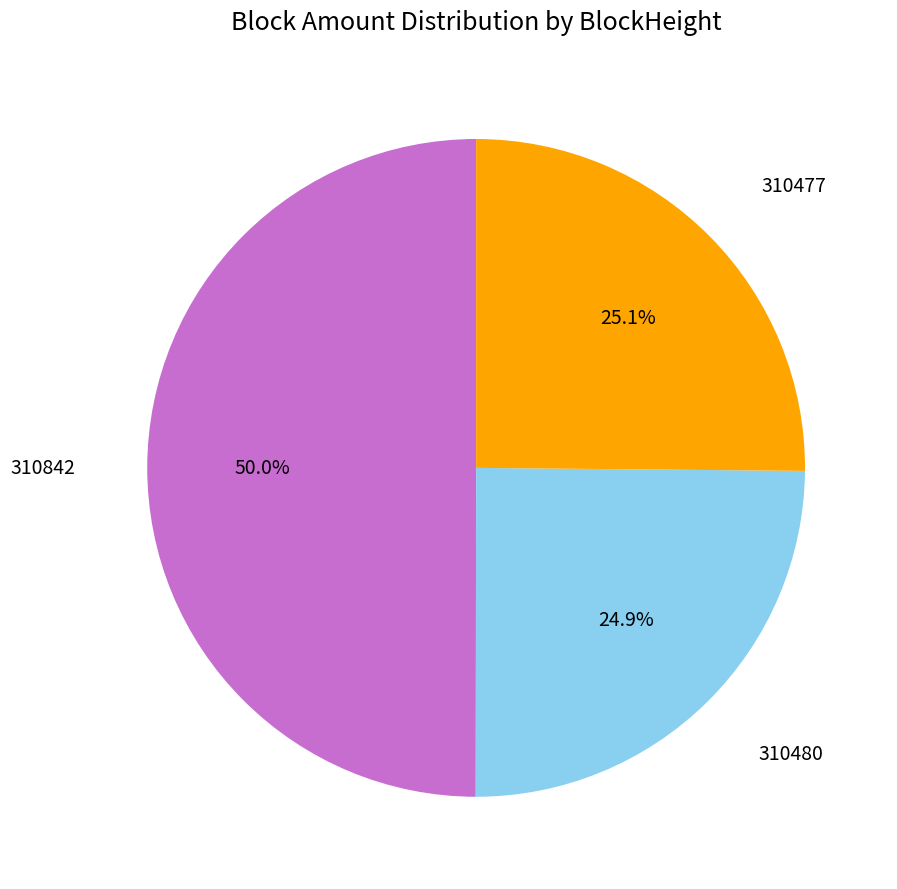

To the nearest percent, what is the combined percentage of 310477 and 310842?

75%